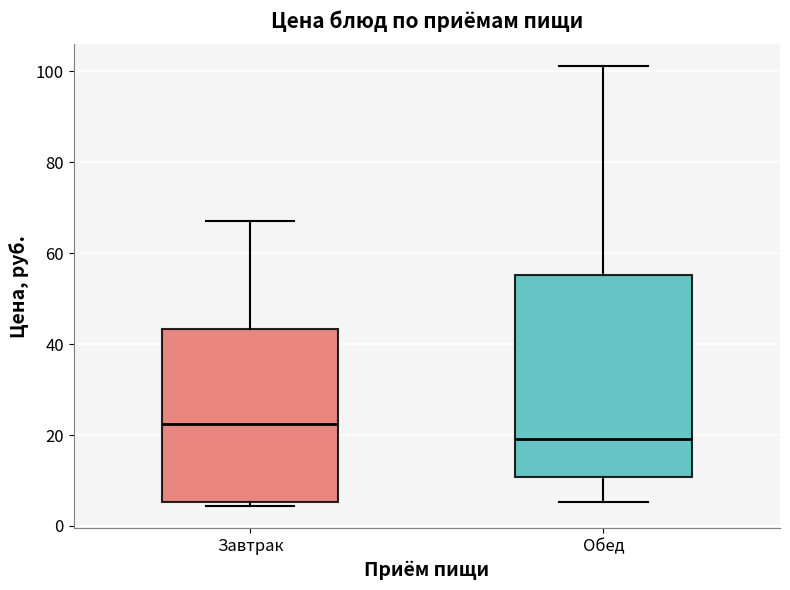

Reading left to right, transcribe this box plot: for each box, give where its median line is, the range the box spans, and where its two whiskers end, as read against the y-axis. The values are not printed on the chart, so give them approximately, as read against the axis.

Завтрак: median 22, box 6 to 44, whiskers 4 to 68
Обед: median 20, box 10 to 56, whiskers 6 to 102